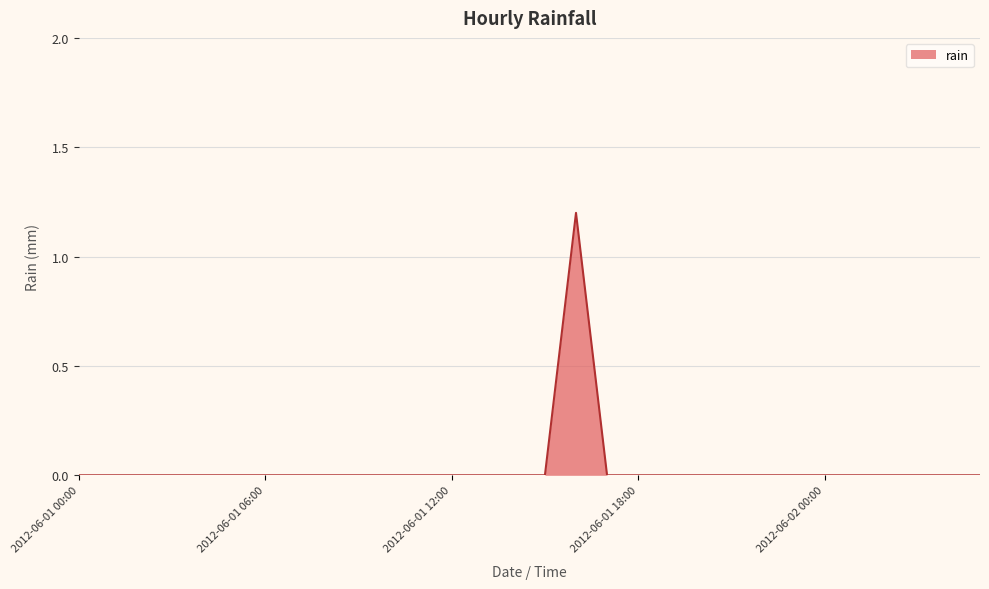

What is the difference between the maximum and minimum values?

1.2